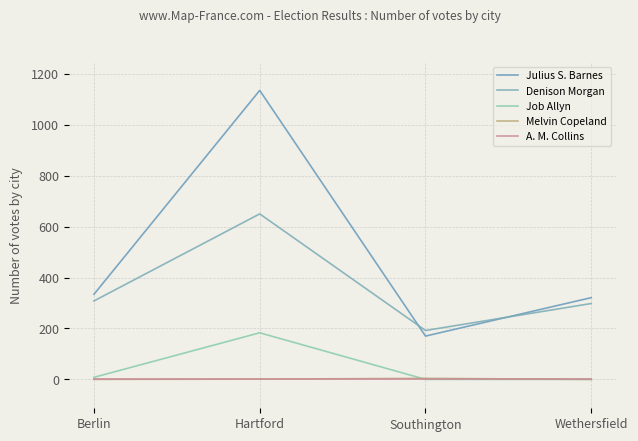

Is the value of Denison Morgan at Hartford greater than the value of Julius S. Barnes at Berlin?

Yes